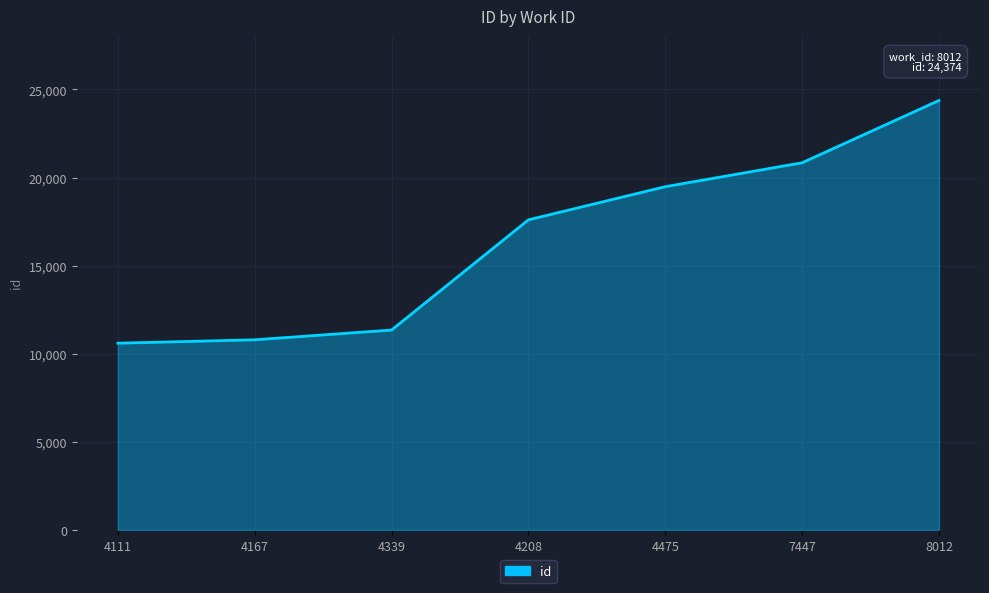

What is the change in value from 4475 to 8012?

+4892